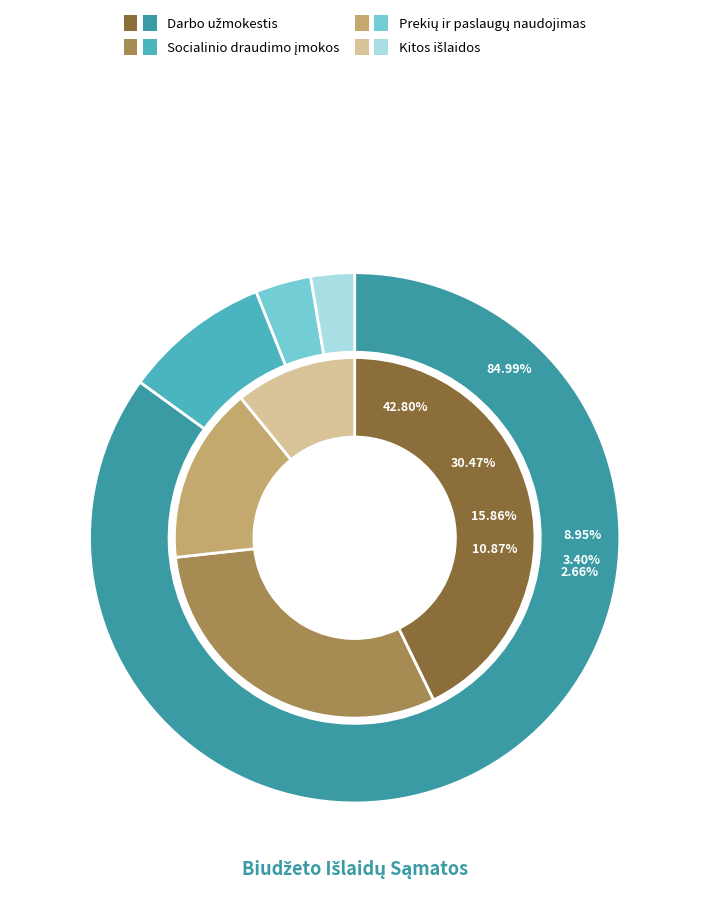

True or false: 2 accounts for 3% of the total.

False